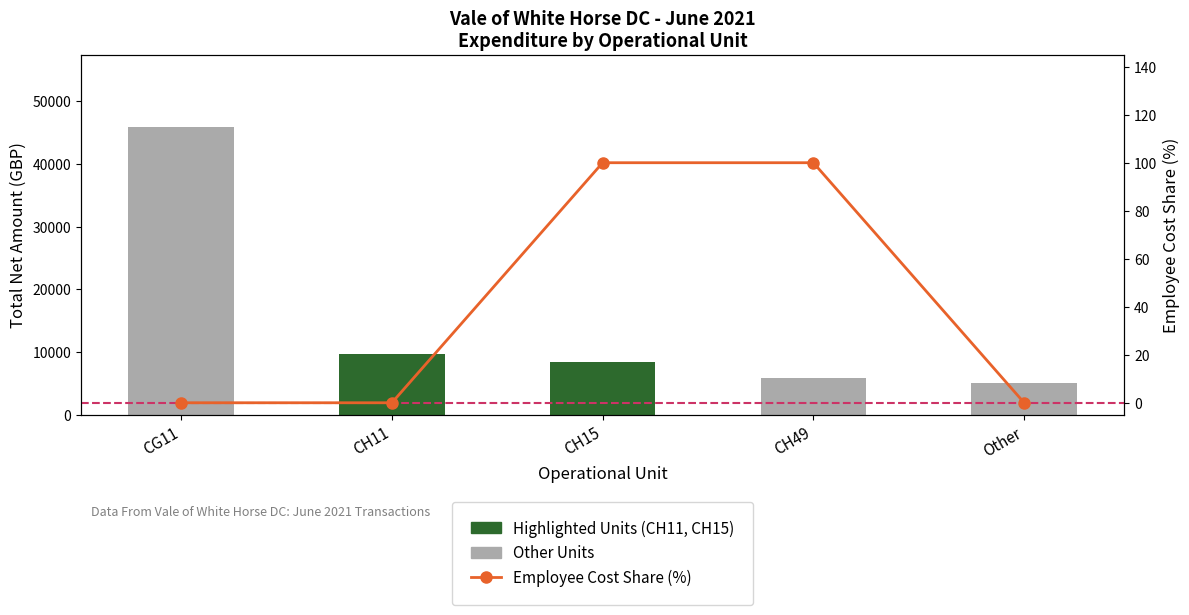

What is the label of the 1st bar from the right?

Other